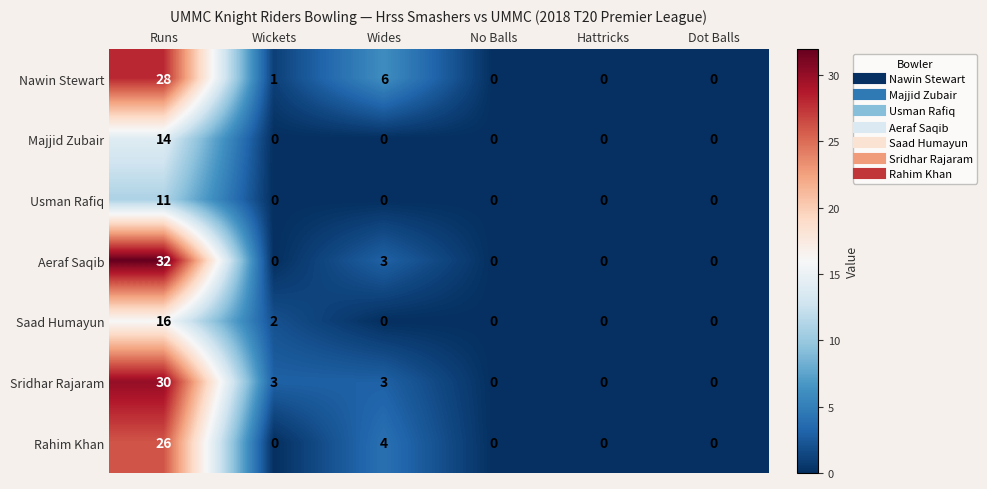

True or false: Nawin Stewart has a value of 6 at Wides.

True